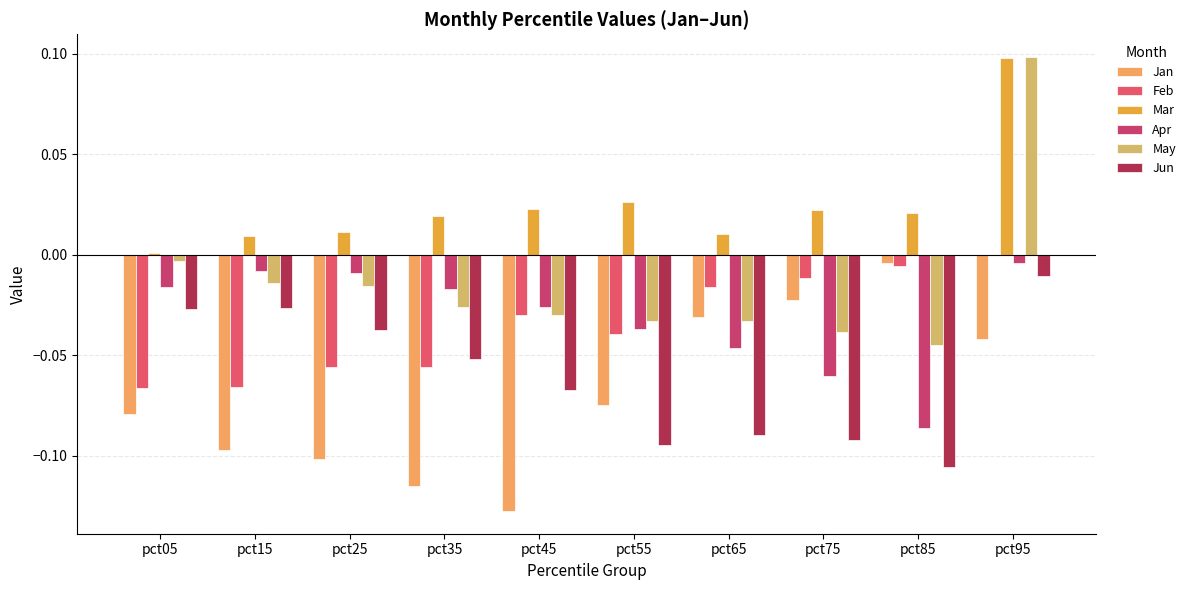

Which series has the widest spread of values?

May